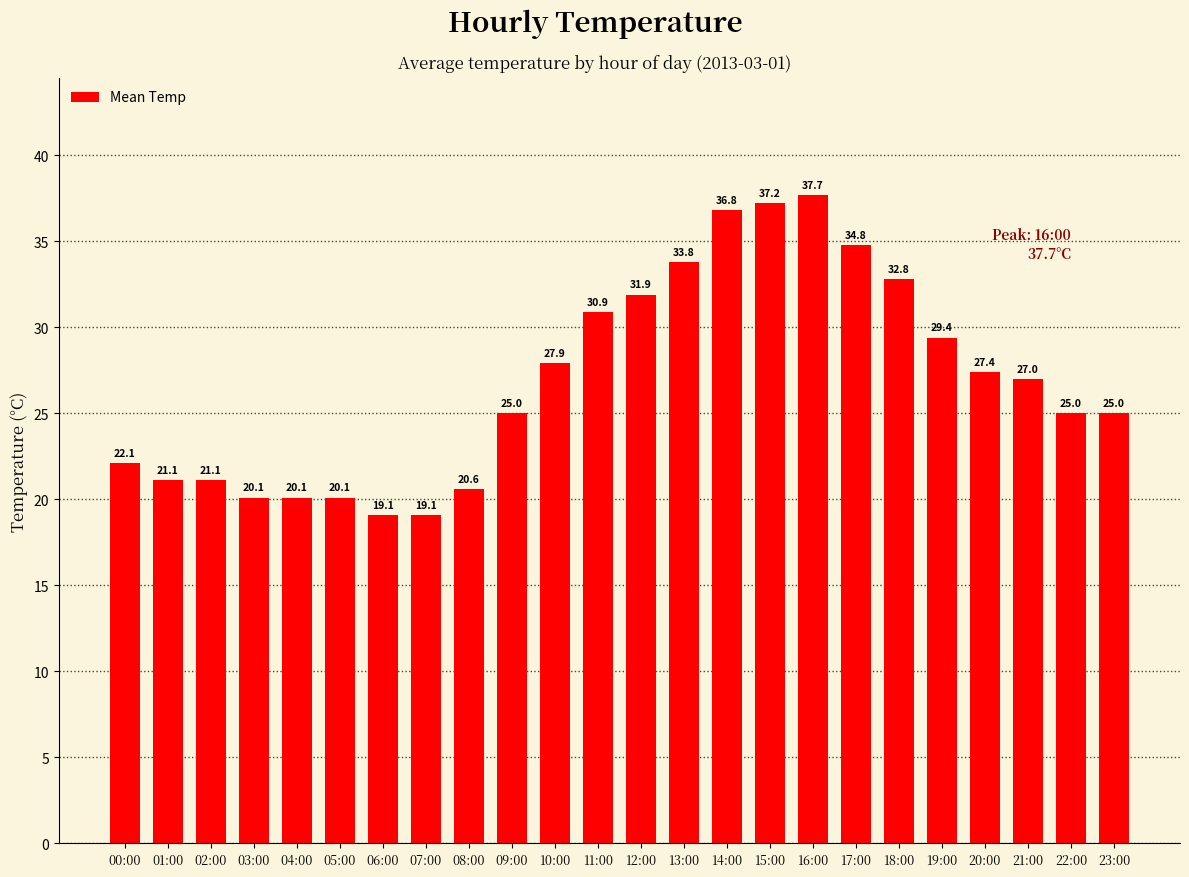

Is it true that the value at 17:00 is 34.8?

True